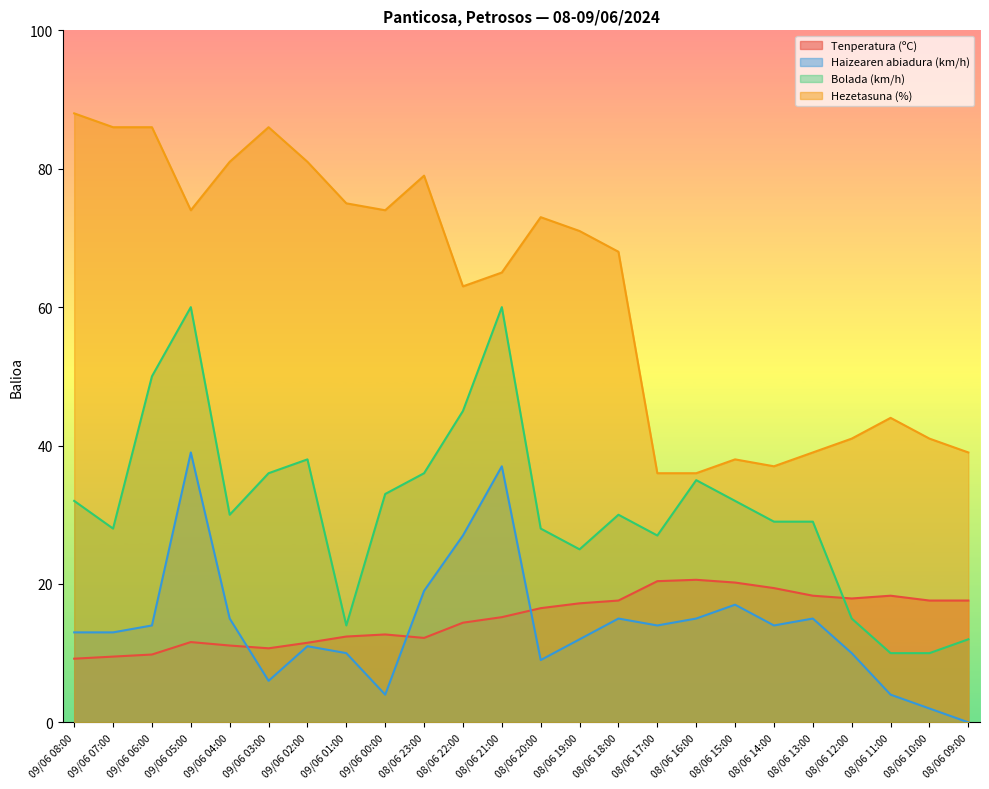

What position from the left is 09/06 05:00?

4